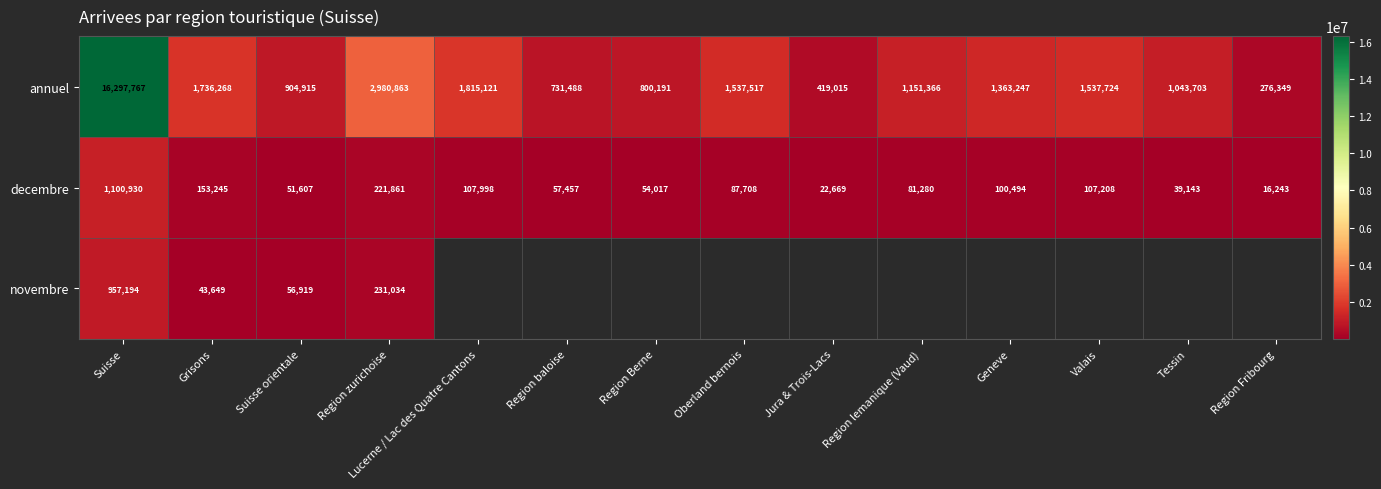

What is the difference between the decembre values at Region Fribourg and Oberland bernois?

71465